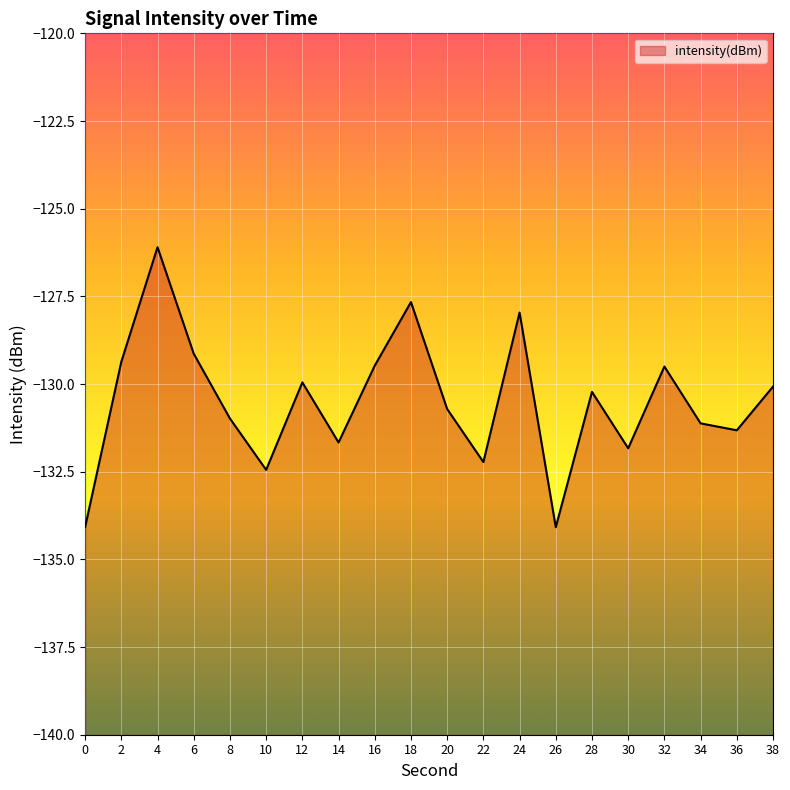

Where is the first local maximum?

4